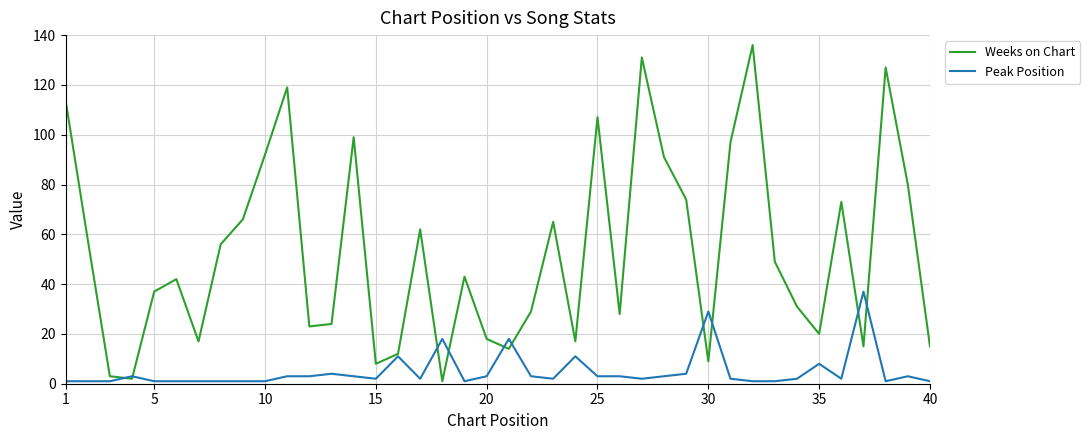

Which series has the largest total across all categories?

Weeks on Chart